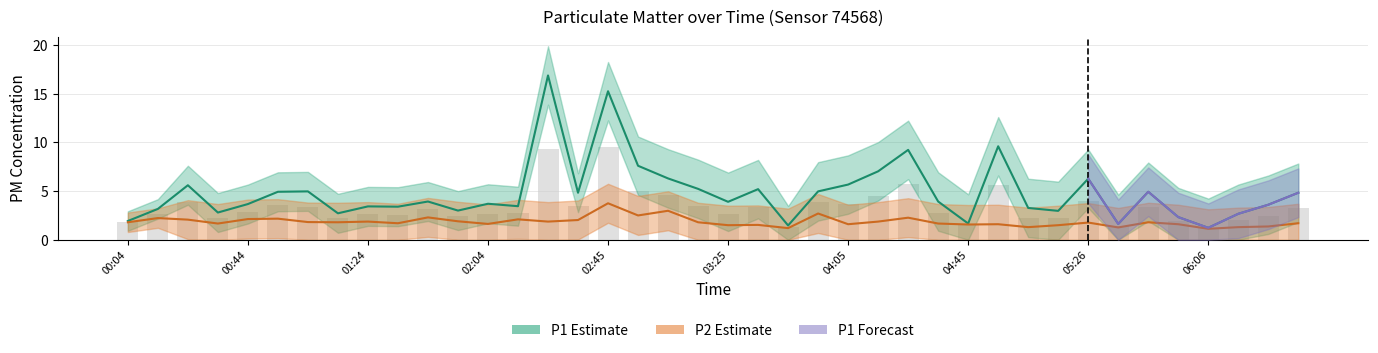

How many groups of bars are there?

40